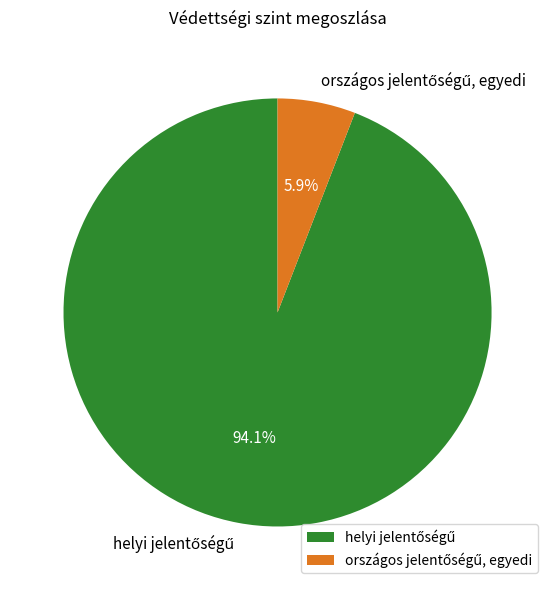

Is there a majority slice in this chart?

Yes